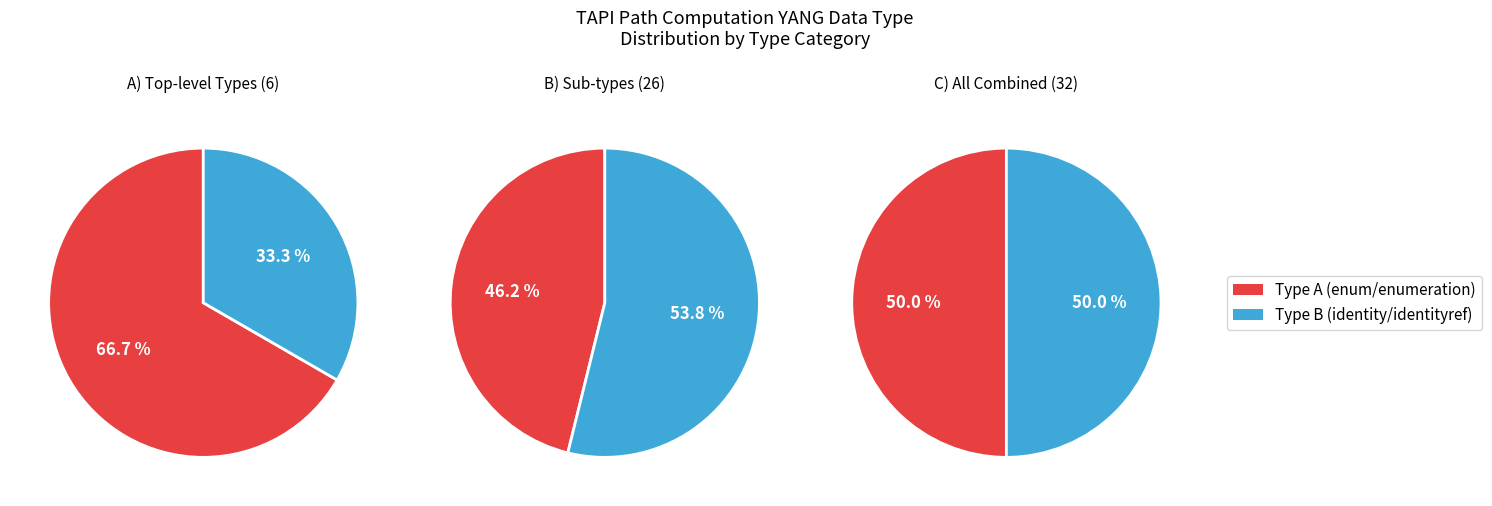

Which category has the smallest portion of the pie?

identityref